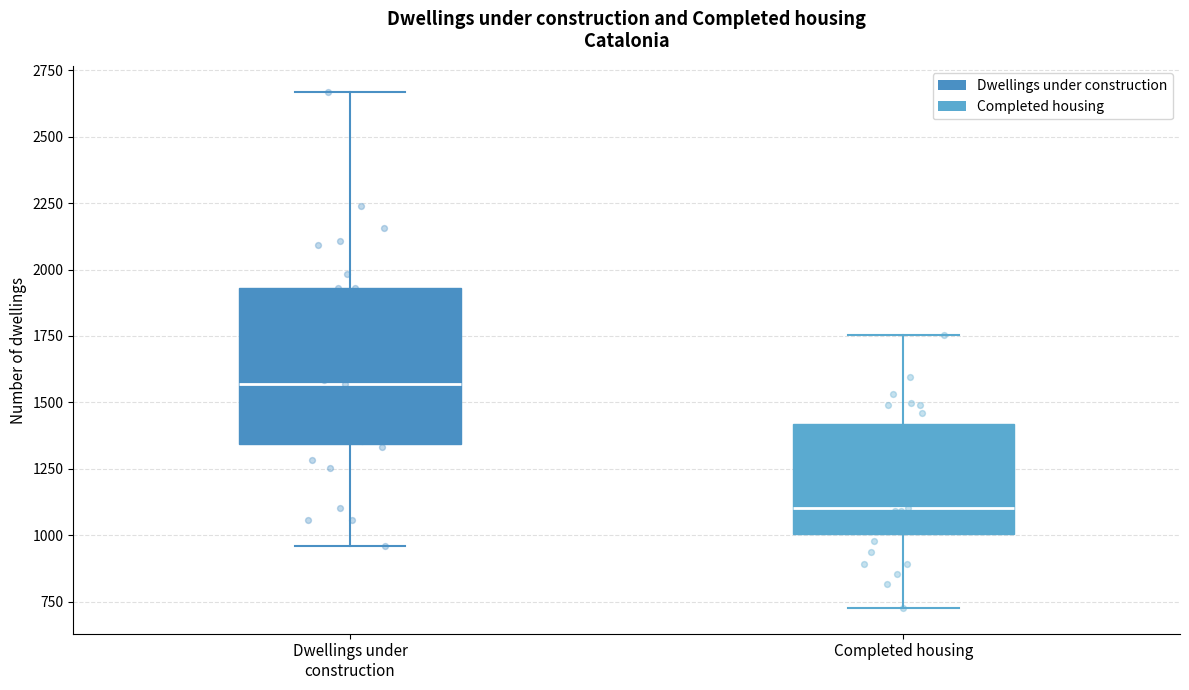

Which box is the tallest, from its lower edge to its upper edge?

Dwellings under construction